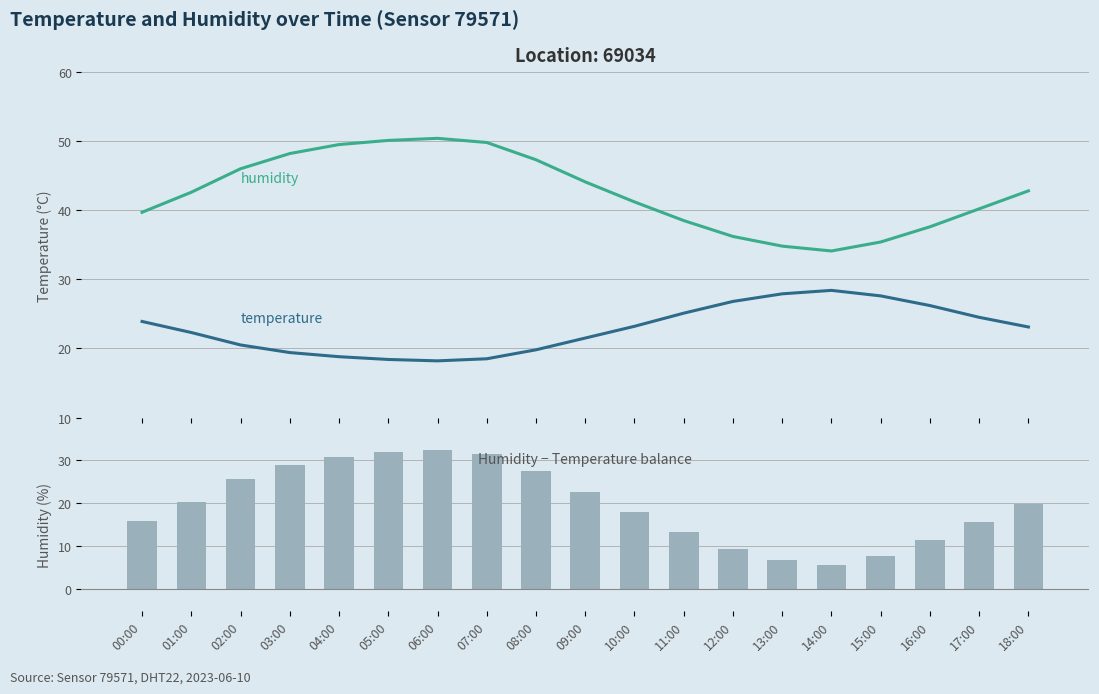

How many series are shown in this chart?

3